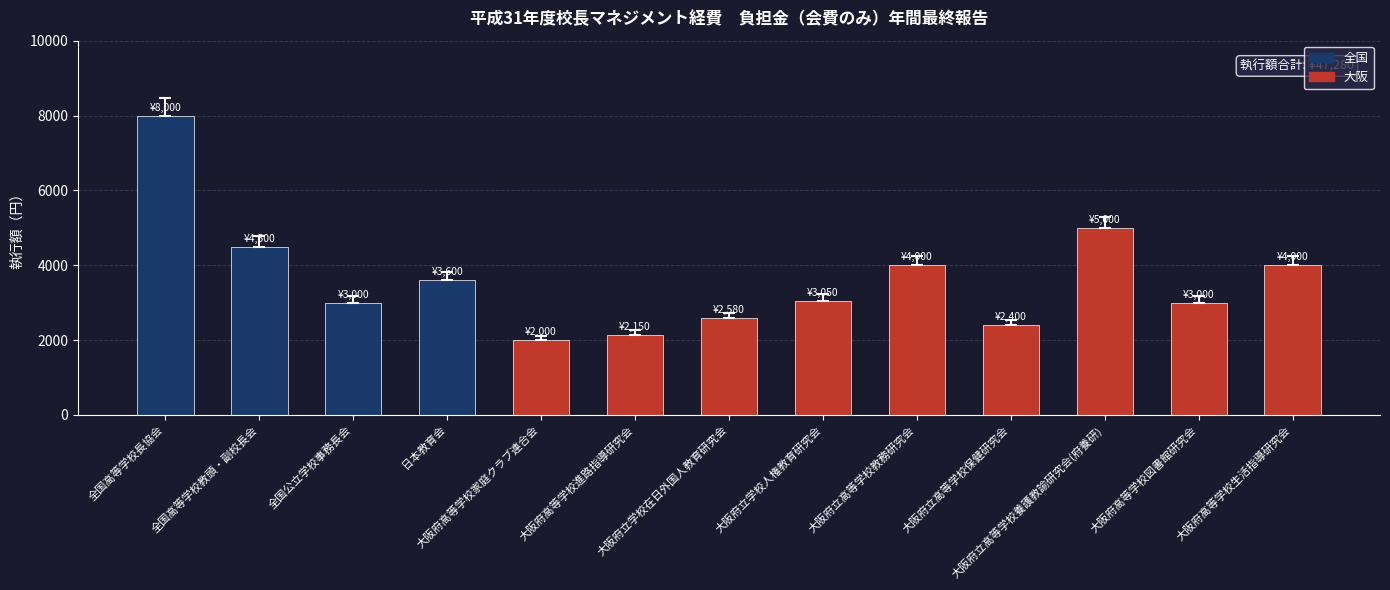

The chart shows a value of 3050 at 大阪府立学校人権教育研究会. True or false?

True